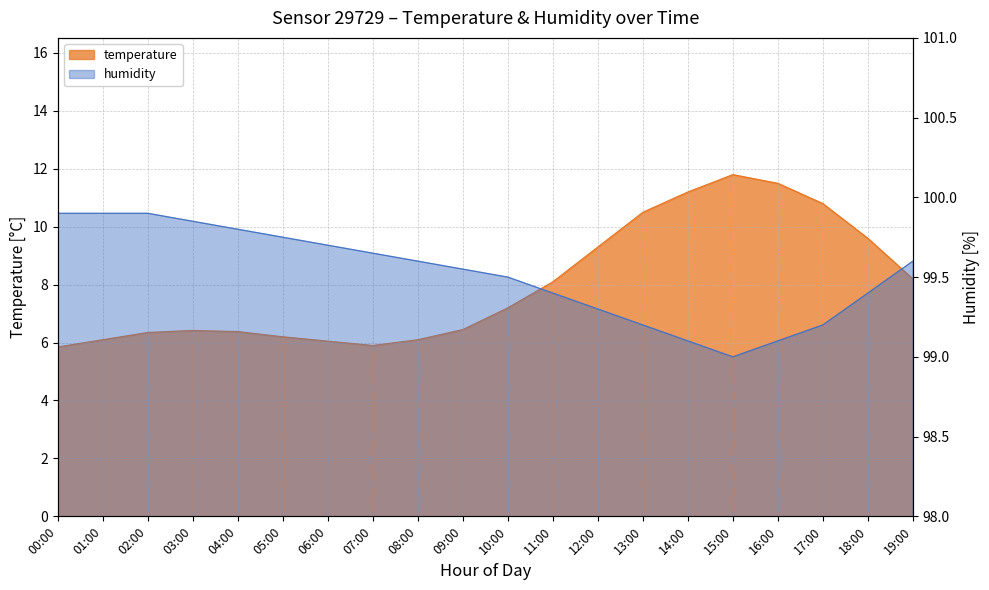

Which series has the largest range (max minus min)?

temperature